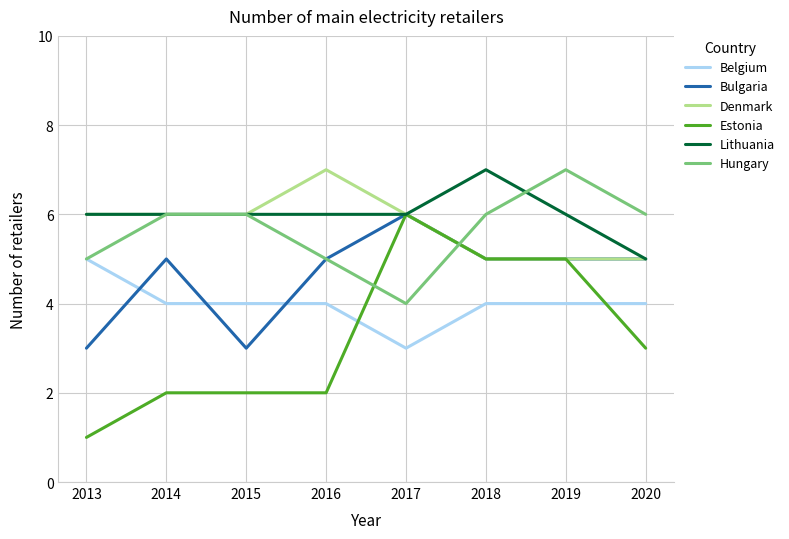

Where do Hungary and Estonia first cross each other?

2016 and 2017